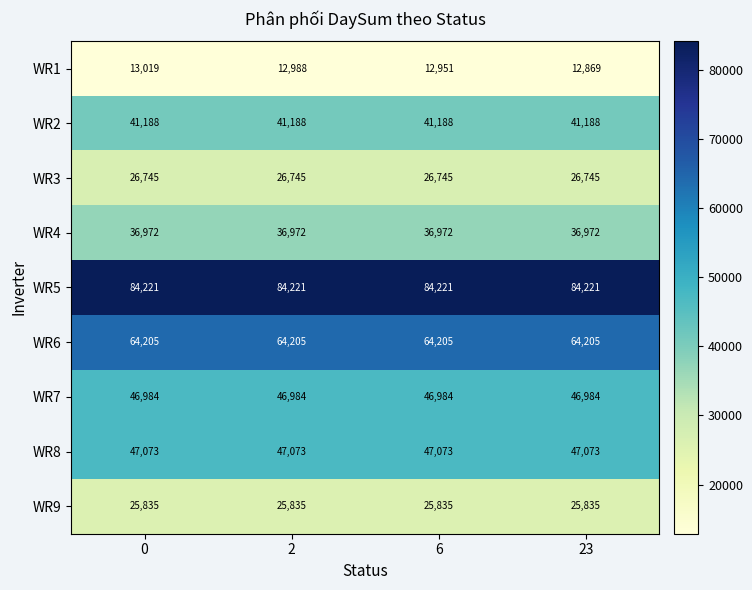

Is it true that WR4 equals 36972 at 0?

True